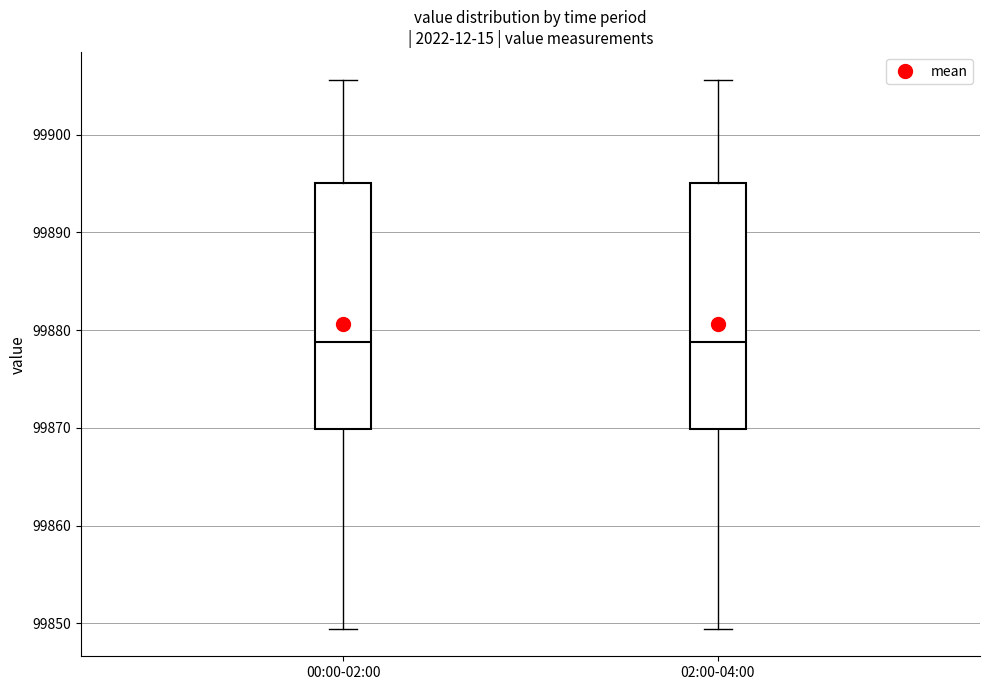

Reading left to right, read every box against the y-axis: the position of its median line, the range the box covers, and the ends of its whiskers. The values are not printed on the chart, so give them approximately, as read against the axis.

00:00-02:00: median 99879, box 99870 to 99895, whiskers 99849 to 99906
02:00-04:00: median 99879, box 99870 to 99895, whiskers 99849 to 99906